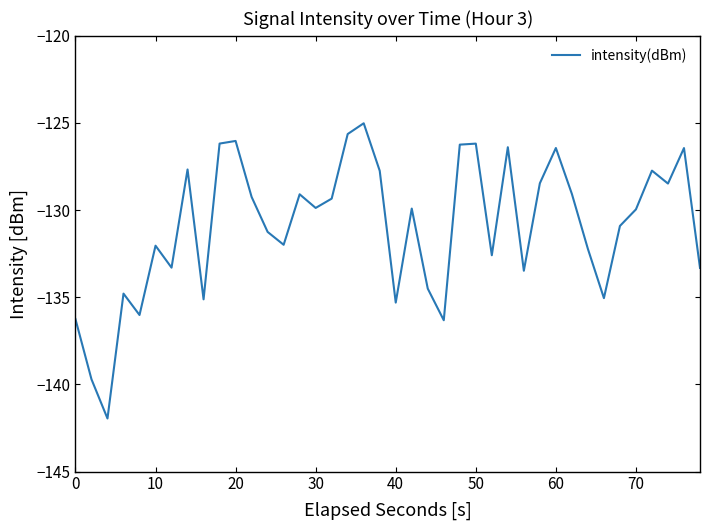

What is the maximum value shown in the chart?

-125.0